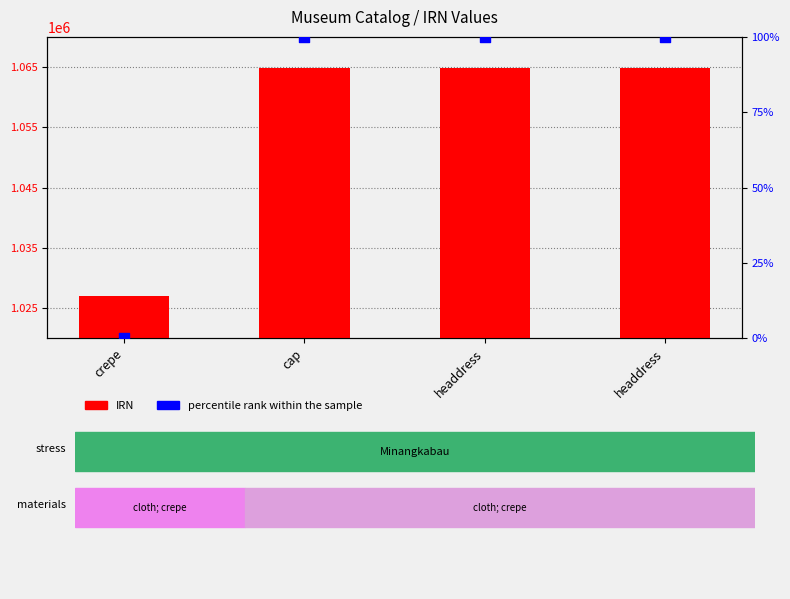

Which series has the largest total across all categories?

IRN